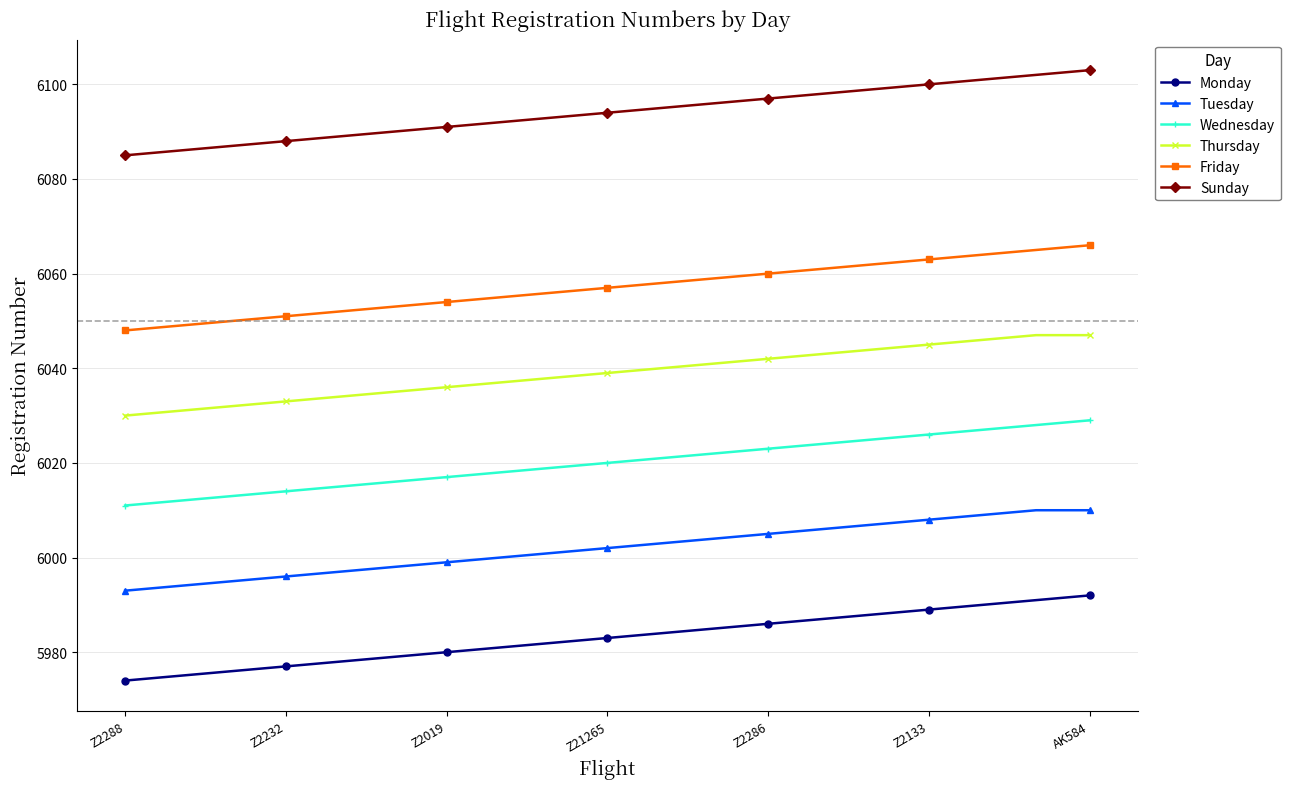

What is the sum of all Thursday values?

114740